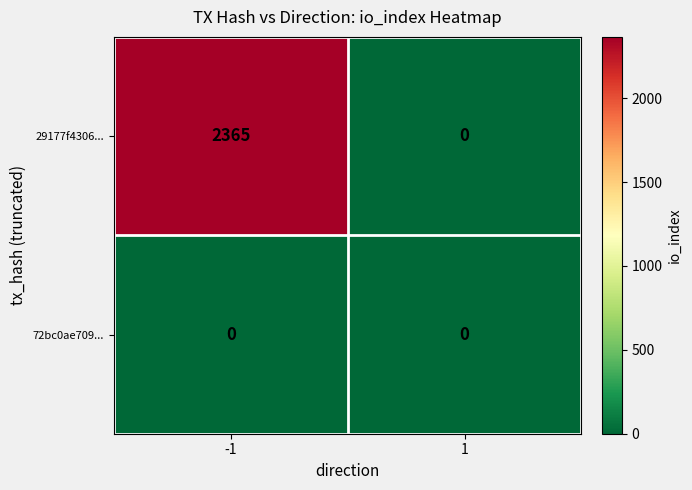

What is the difference between the maximum and minimum values in the 29177f4306... series?

2365